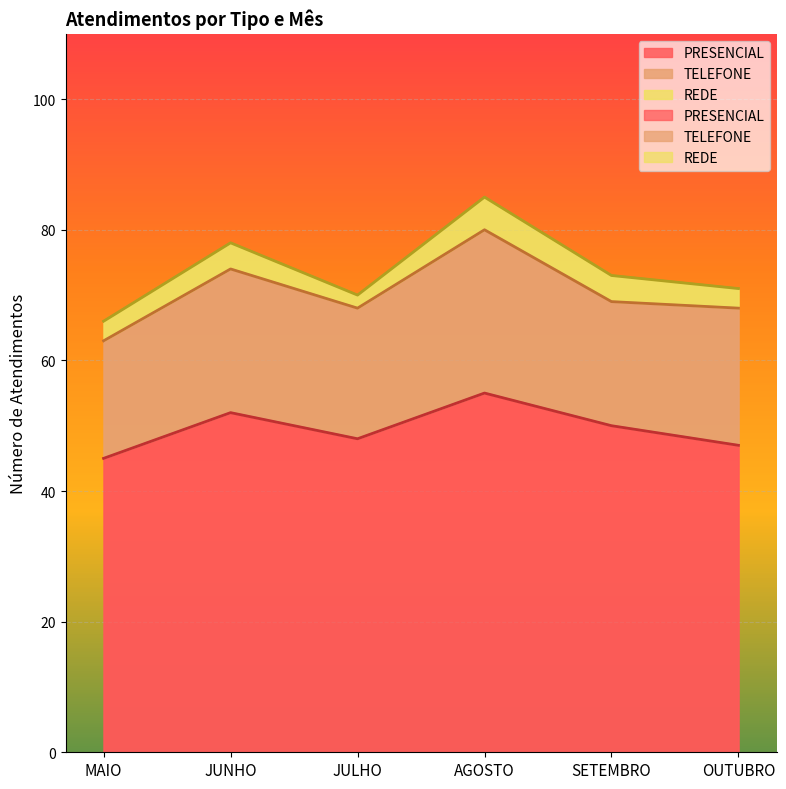

What is the value of the TELEFONE point at the 6th from the left?

21